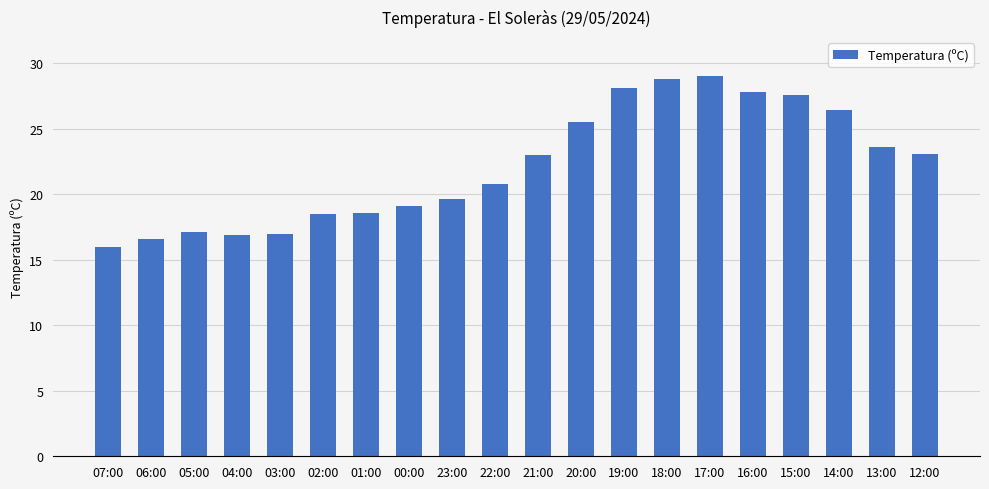

Does the chart contain any negative values?

No